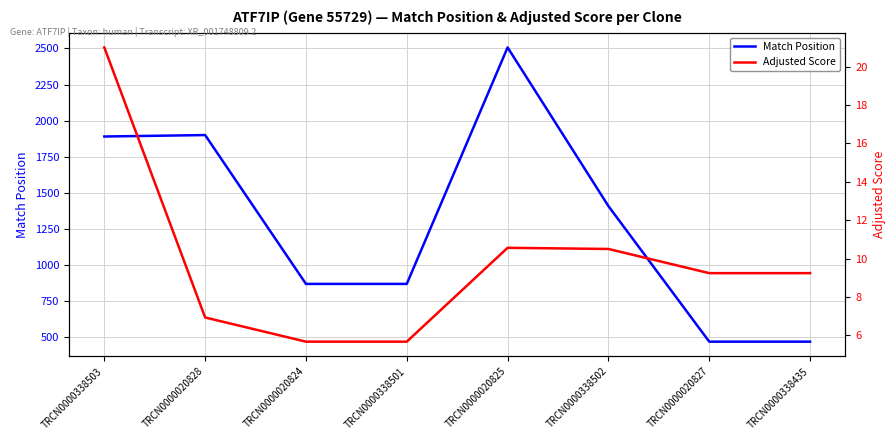

What is the spread (max minus min) of values at TRCN0000338435?

459.8